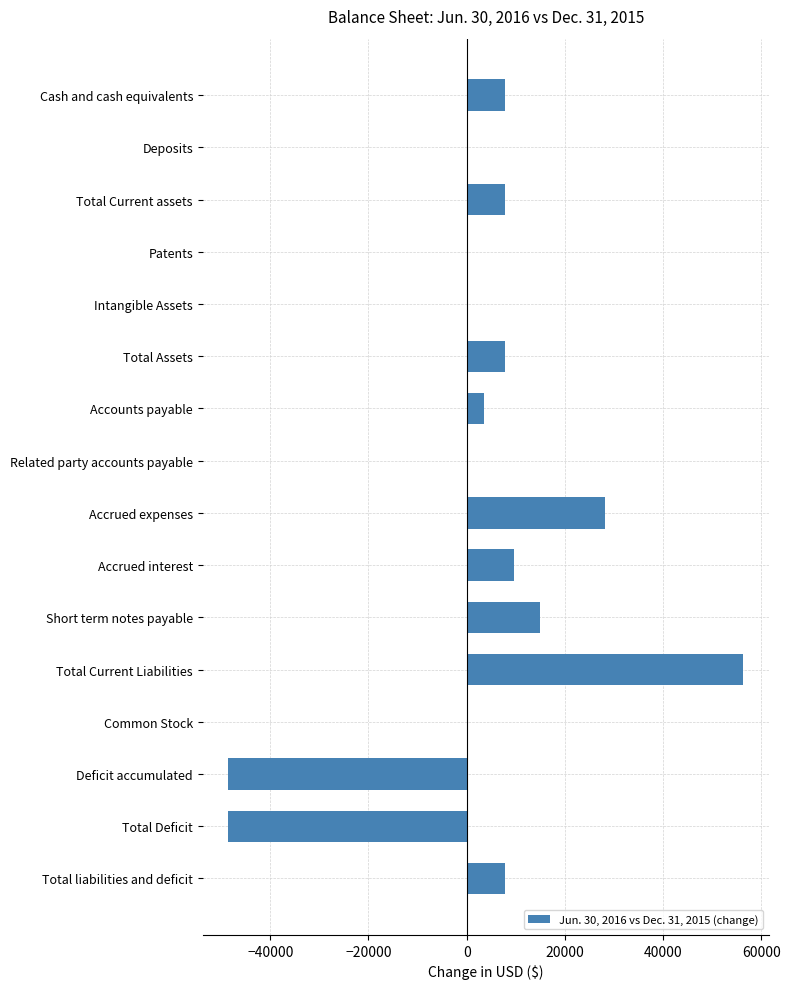

Read the value at Total Current assets.

7775